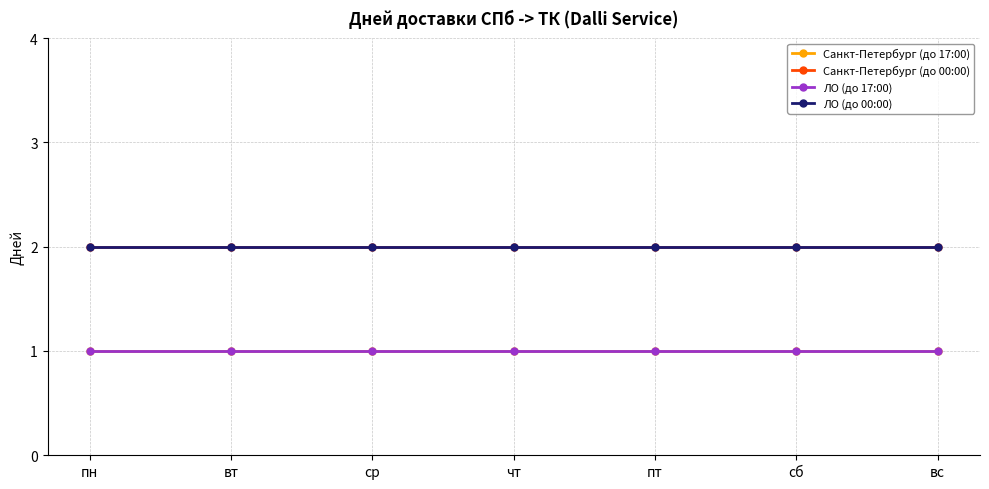

True or false: ЛО (до 00:00) and Санкт-Петербург (до 17:00) cross at least once.

False